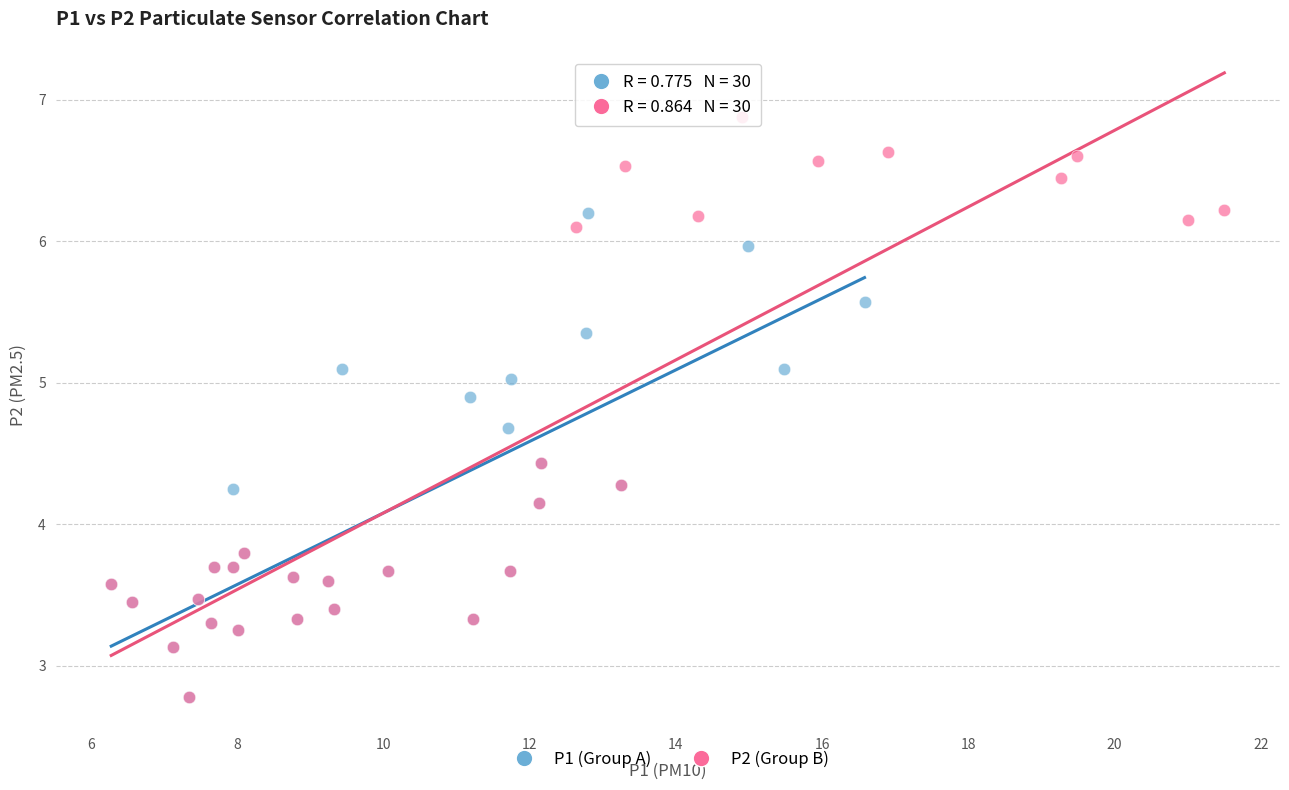

Which series reaches the maximum Y coordinate?

P2 (Group B)